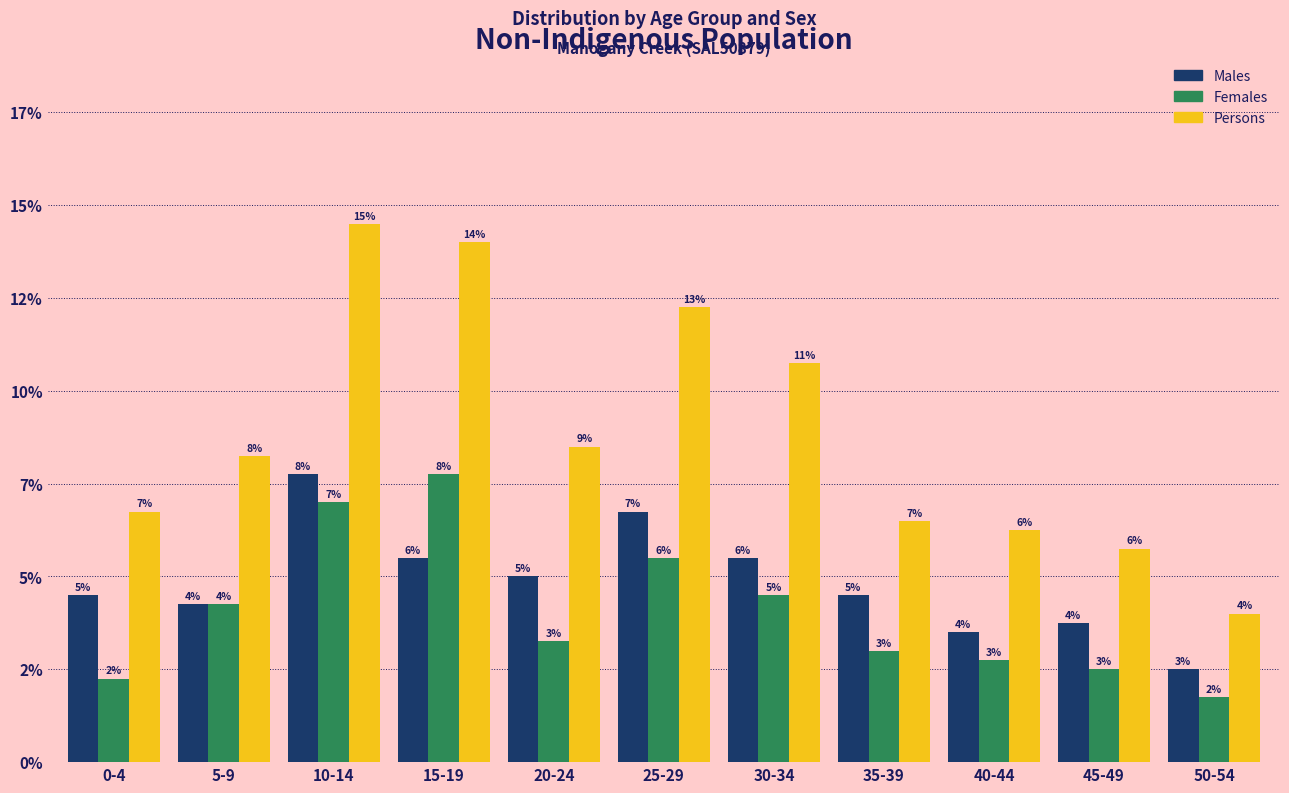

What are all the series names shown in the legend?

Males, Females, Persons